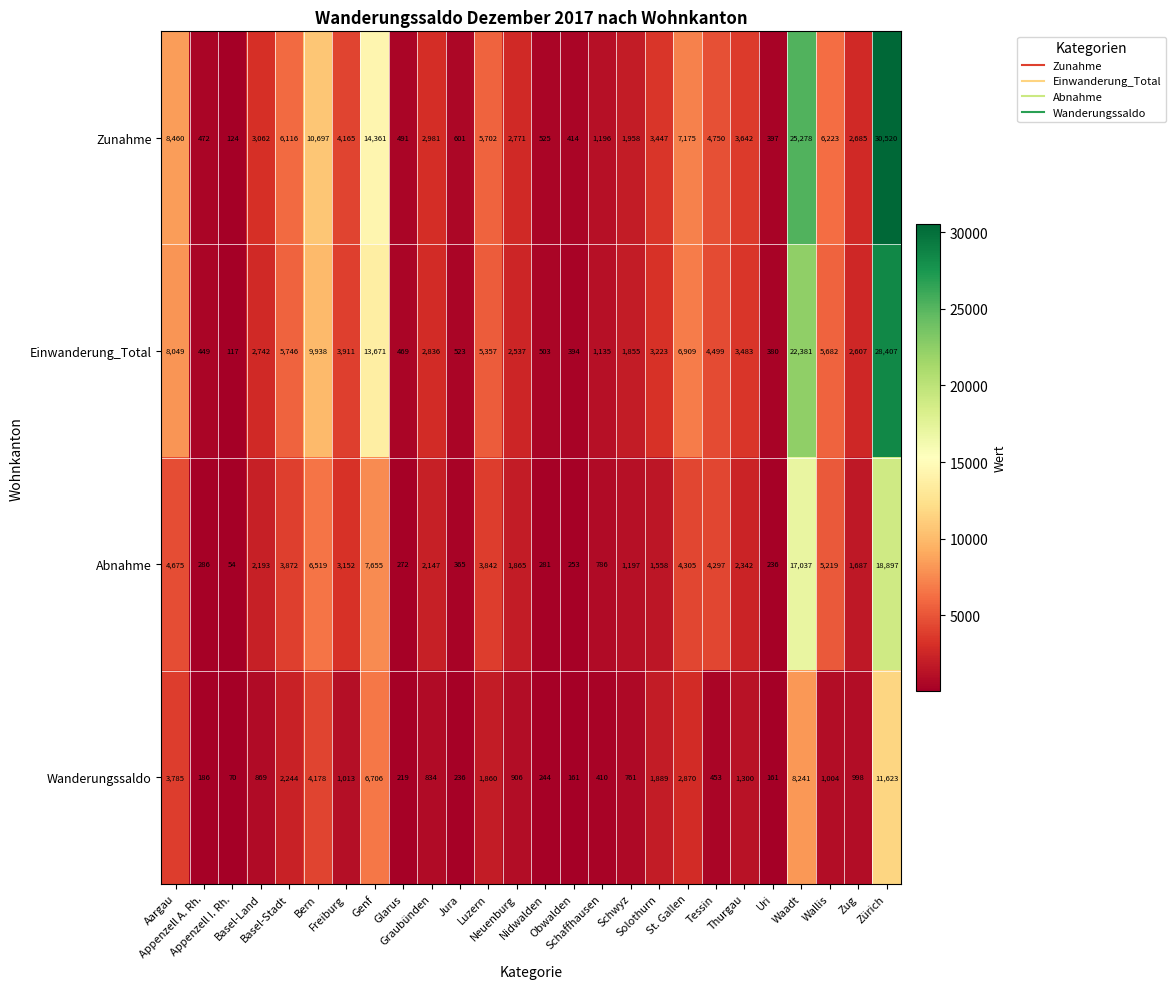

Which series has the largest total across all categories?

Zunahme